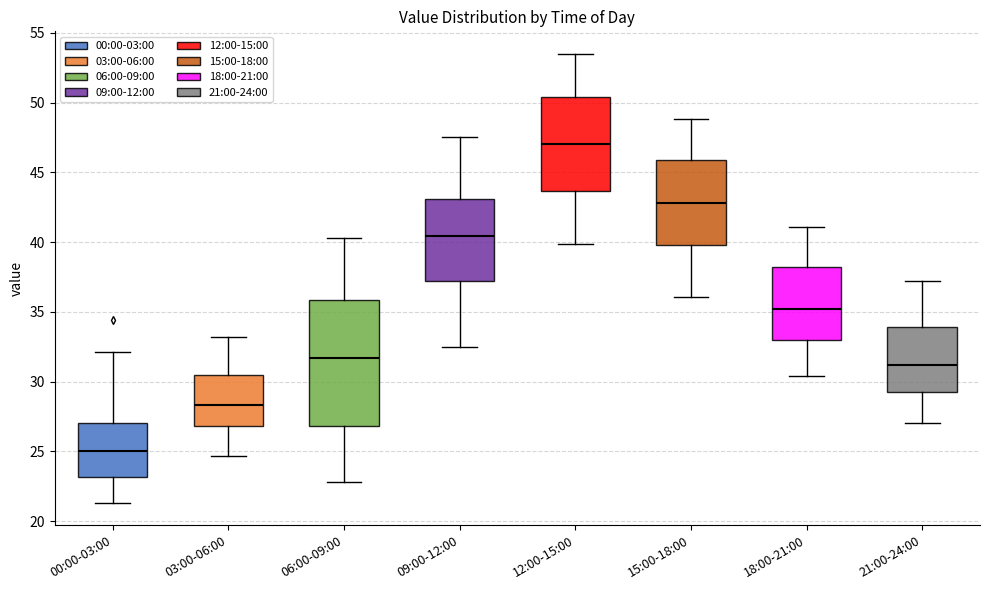

Reading left to right, read every box against the y-axis: the position of its median line, the range the box covers, and the ends of its whiskers. The values are not printed on the chart, so give them approximately, as read against the axis.

00:00-03:00: median 25.0, box 23.0 to 27.0, whiskers 21.5 to 32.0
03:00-06:00: median 28.5, box 27.0 to 30.5, whiskers 24.5 to 33.0
06:00-09:00: median 31.5, box 27.0 to 36.0, whiskers 23.0 to 40.5
09:00-12:00: median 40.5, box 37.0 to 43.0, whiskers 32.5 to 47.5
12:00-15:00: median 47.0, box 43.5 to 50.5, whiskers 40.0 to 53.5
15:00-18:00: median 43.0, box 40.0 to 46.0, whiskers 36.0 to 49.0
18:00-21:00: median 35.0, box 33.0 to 38.0, whiskers 30.5 to 41.0
21:00-24:00: median 31.0, box 29.5 to 34.0, whiskers 27.0 to 37.0